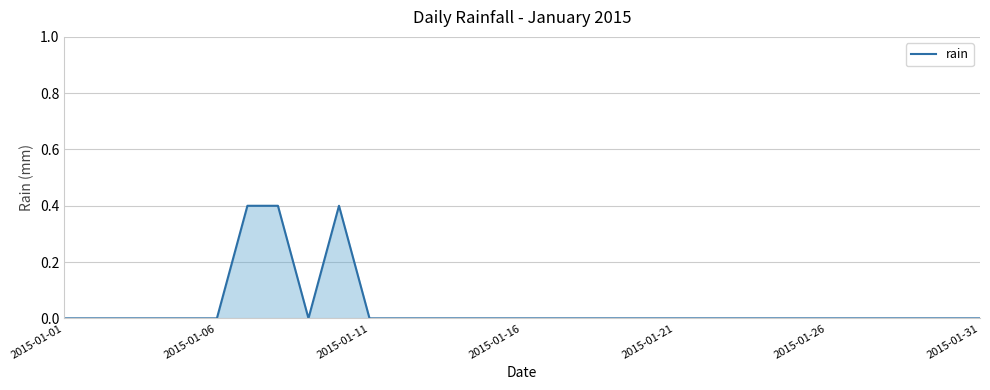

At which category does the data reach its first local valley?

8